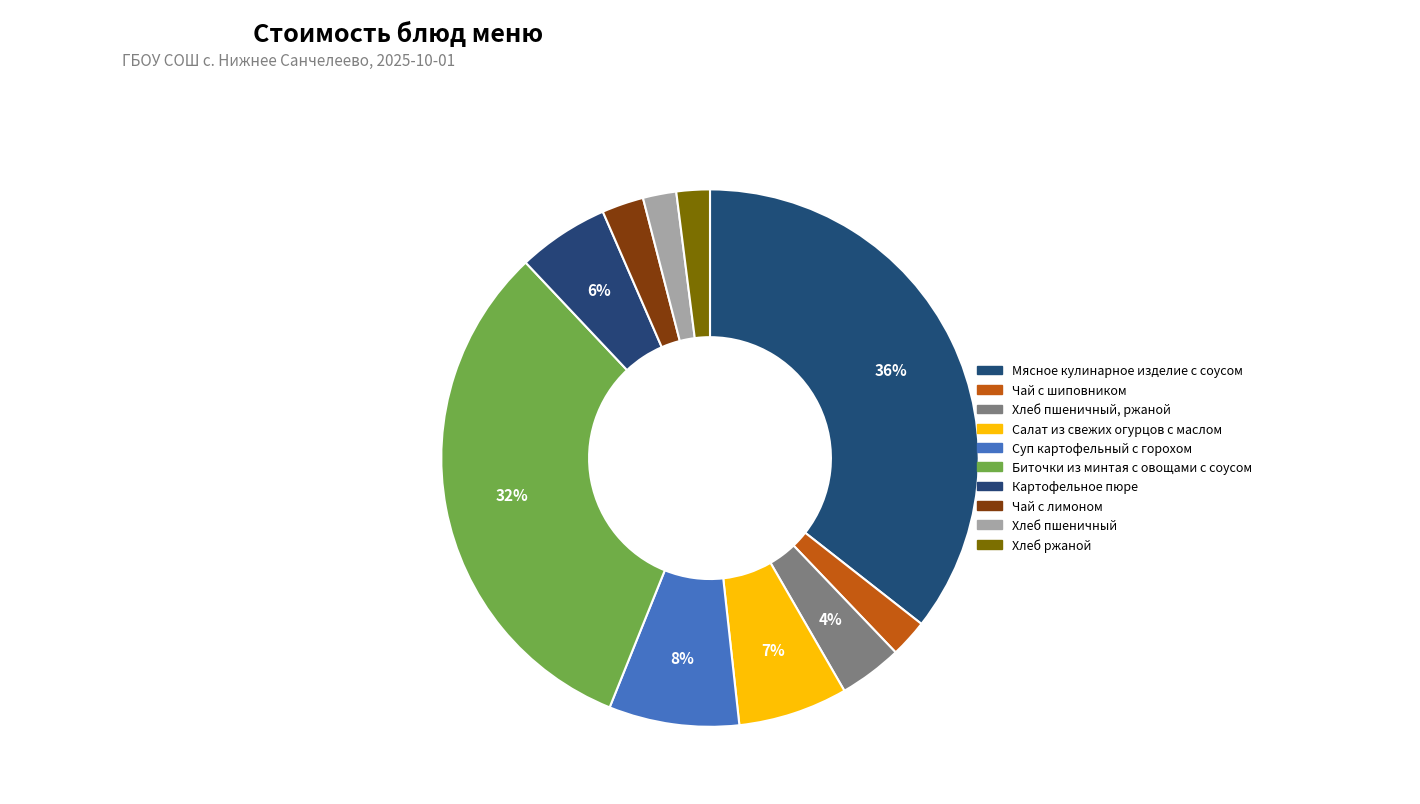

How many segments does this pie chart have?

10